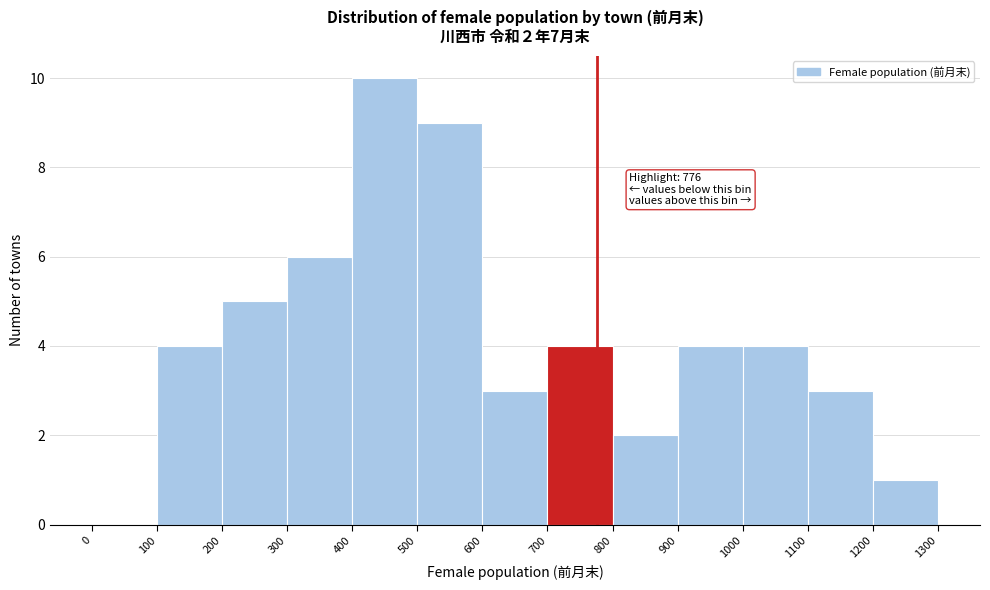

Over which range of the x-axis is the bar tallest?

400 to 500